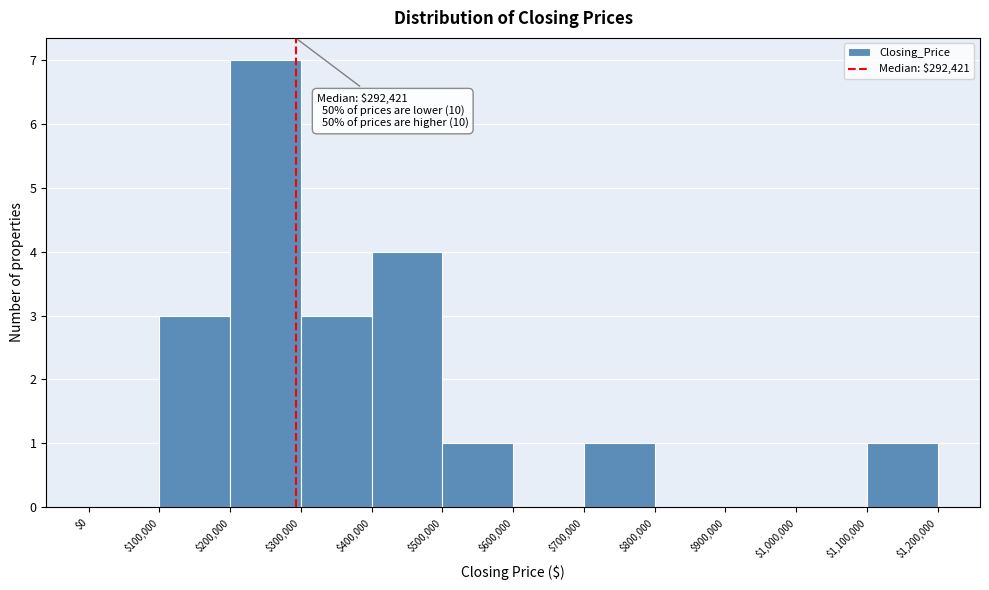

Which range on the x-axis has the tallest bar?

$200,000 to $300,000